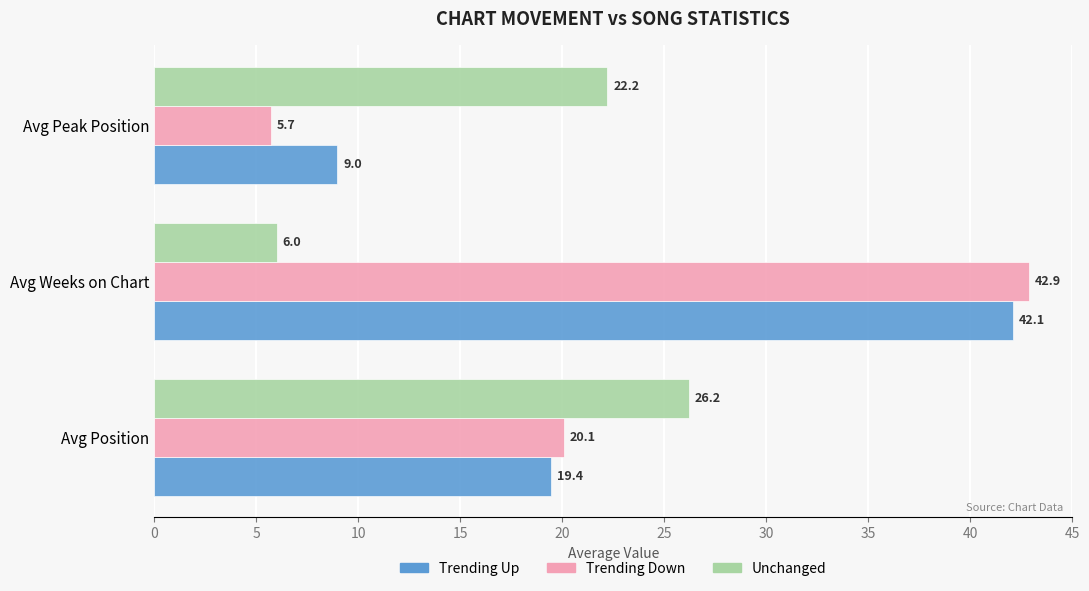

What are all the series names shown in the legend?

Trending Up, Trending Down, Unchanged